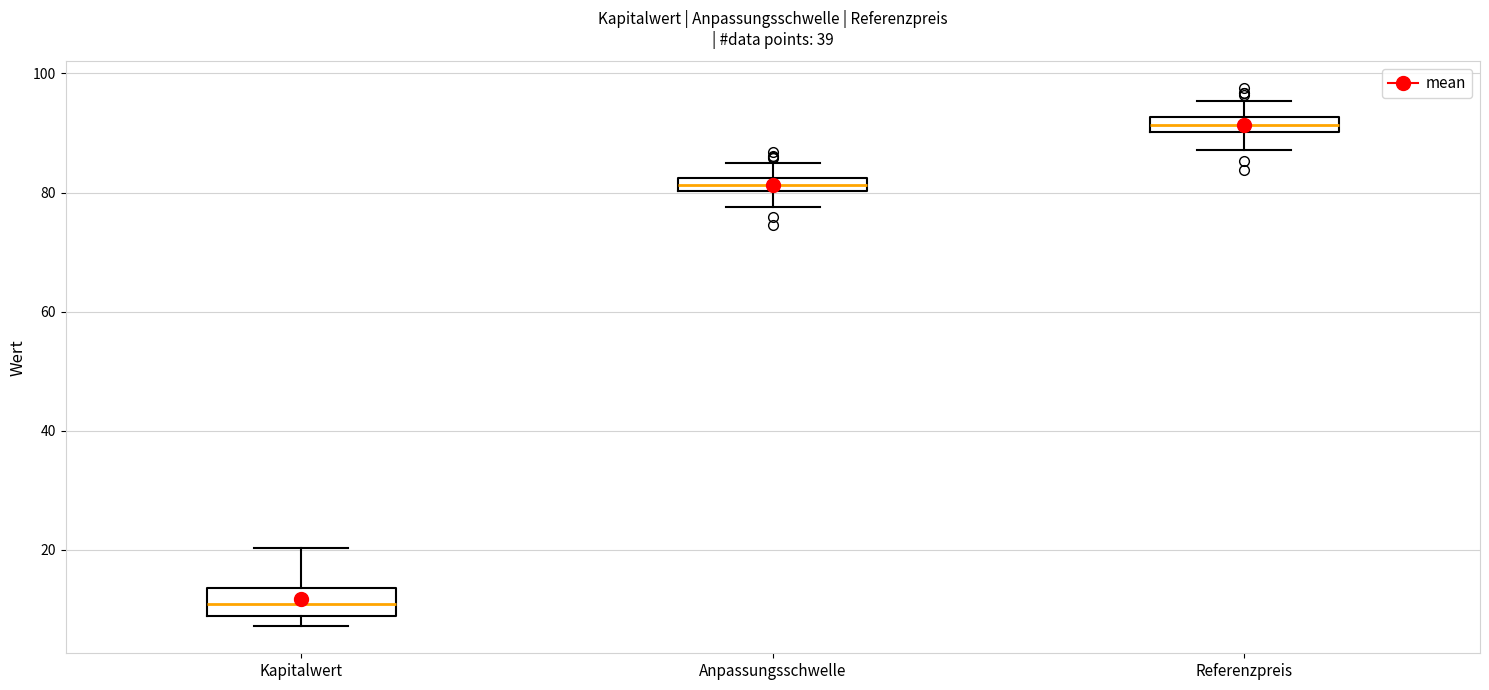

Comparing the boxes themselves (not the whiskers), which one is the tallest?

Kapitalwert